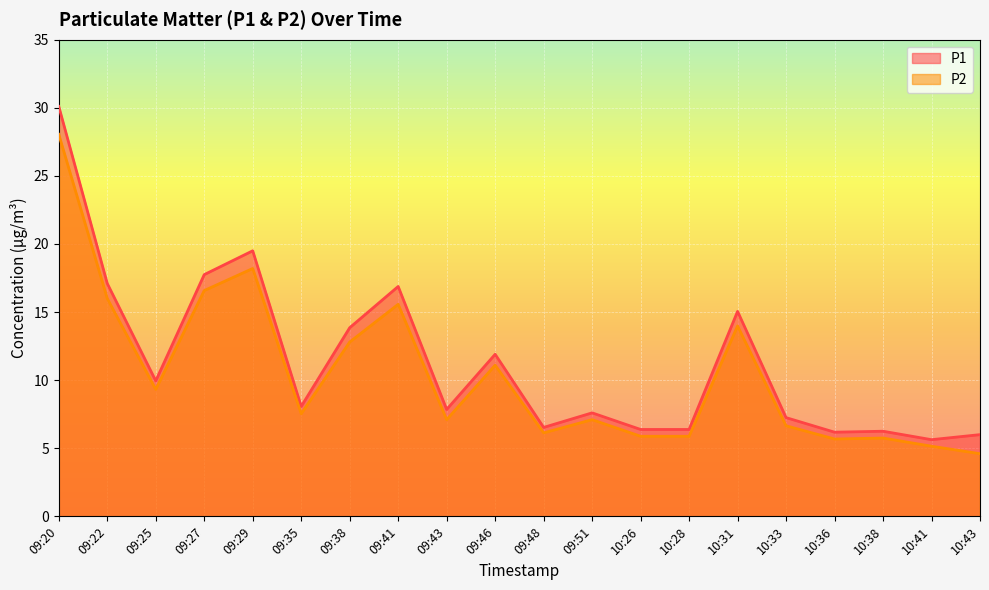

True or false: P2 has more than 2 points higher than both neighbors.

True